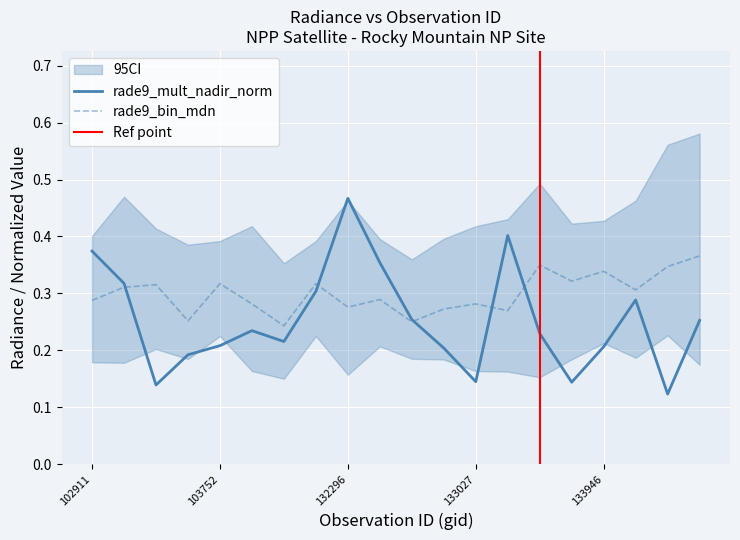

Which label corresponds to the largest value in the chart?

132296